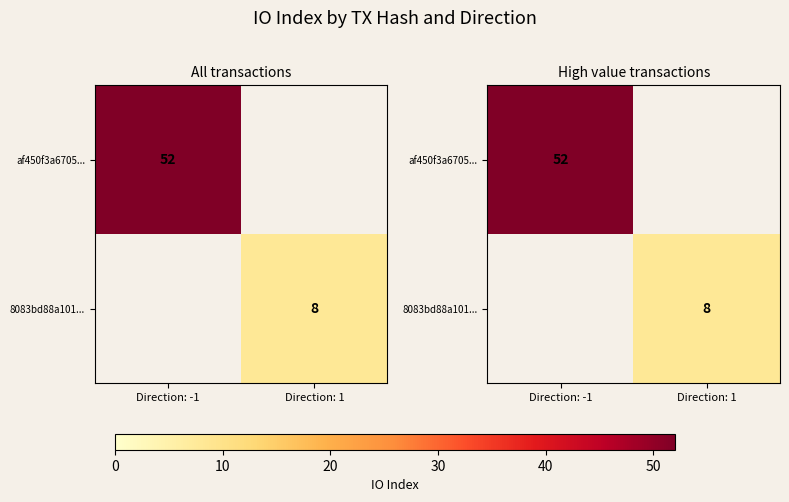

Count the number of categories in the chart.

2